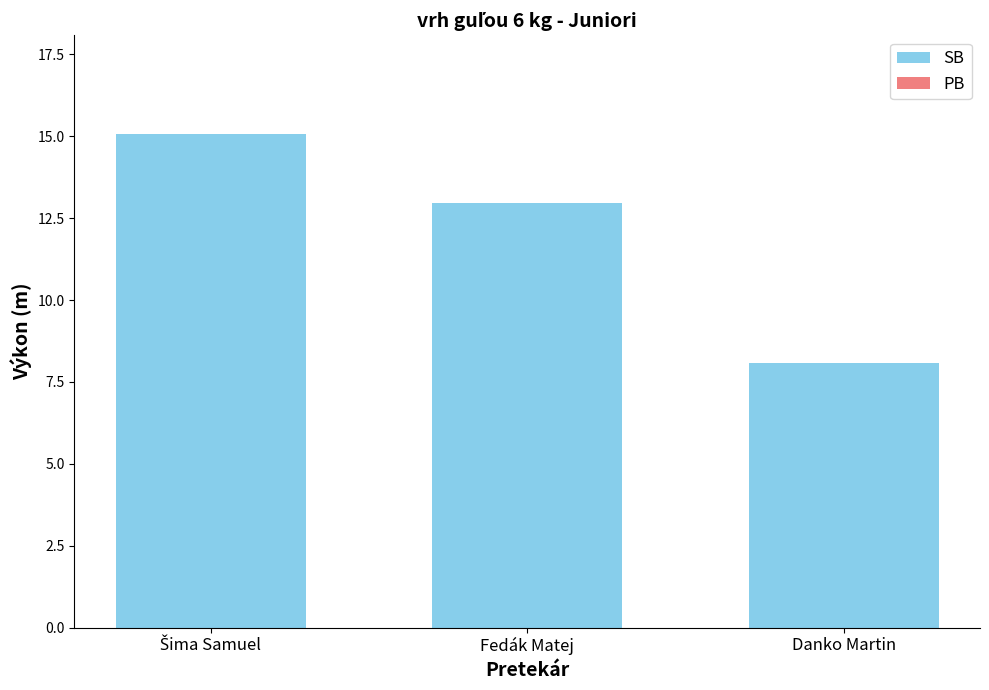

Reading left to right, extract all data points from this chart.

15.1	13.0	8.1